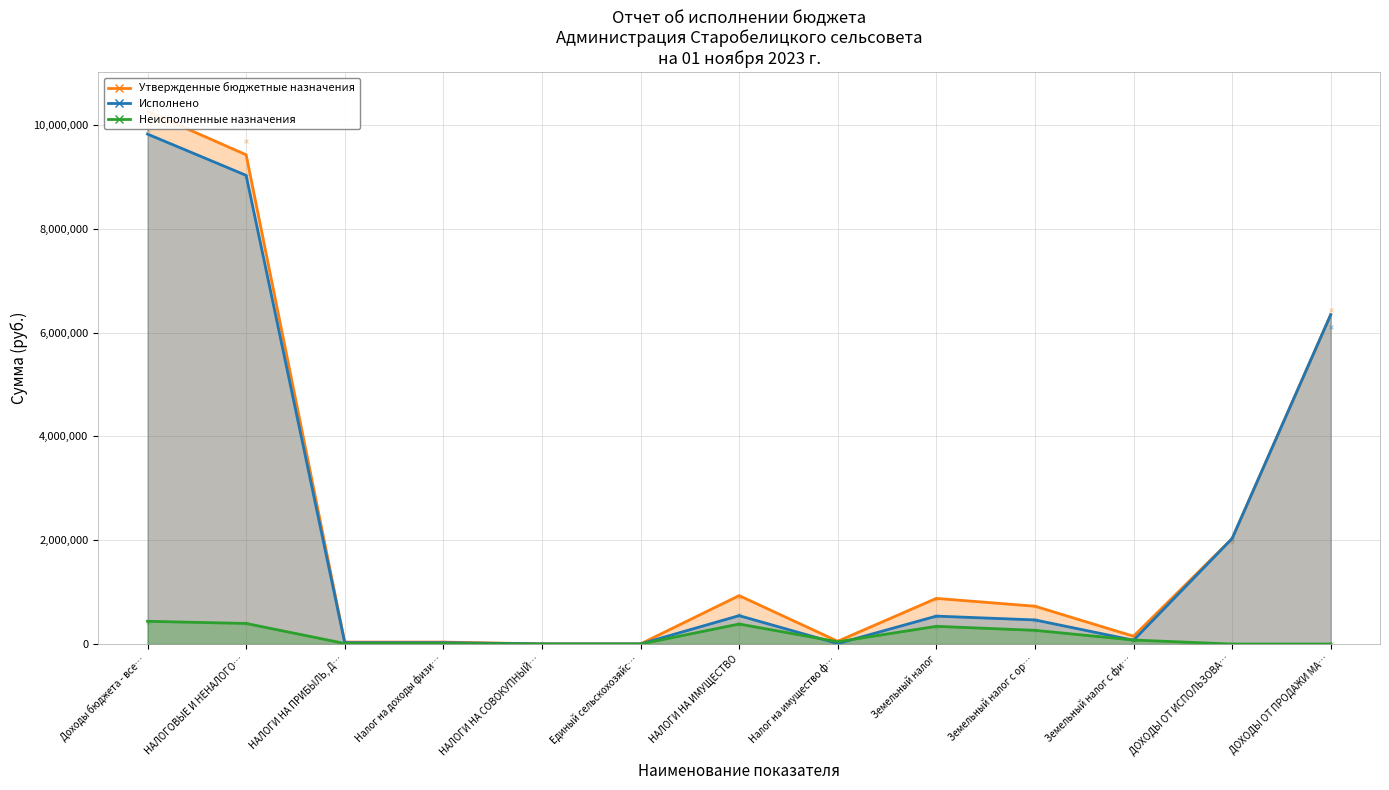

What is the total value across all series at Налог на доходы физических лиц?

75614.0